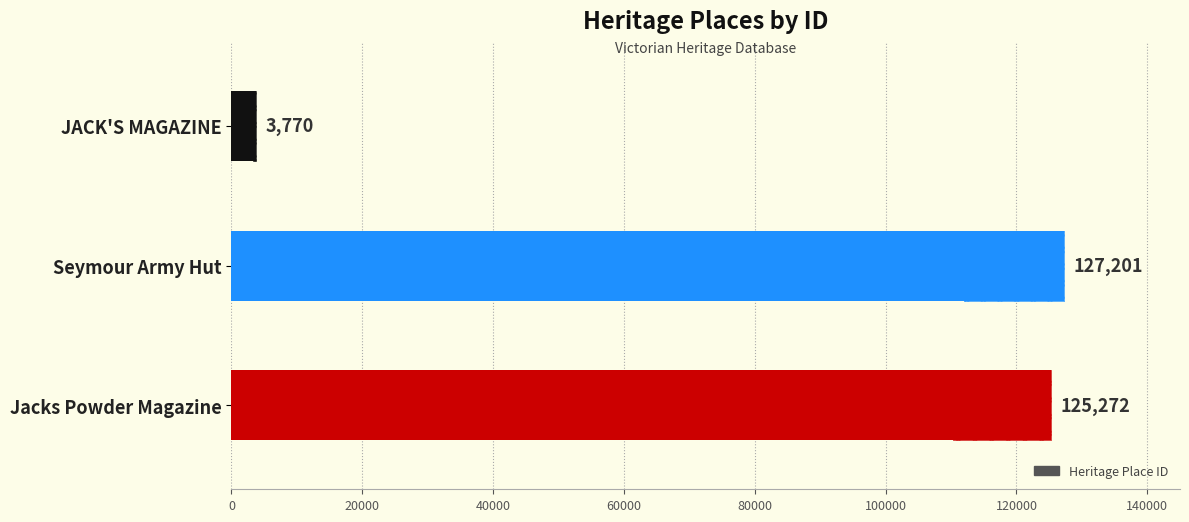

What is the difference between the second highest and minimum values?

121502